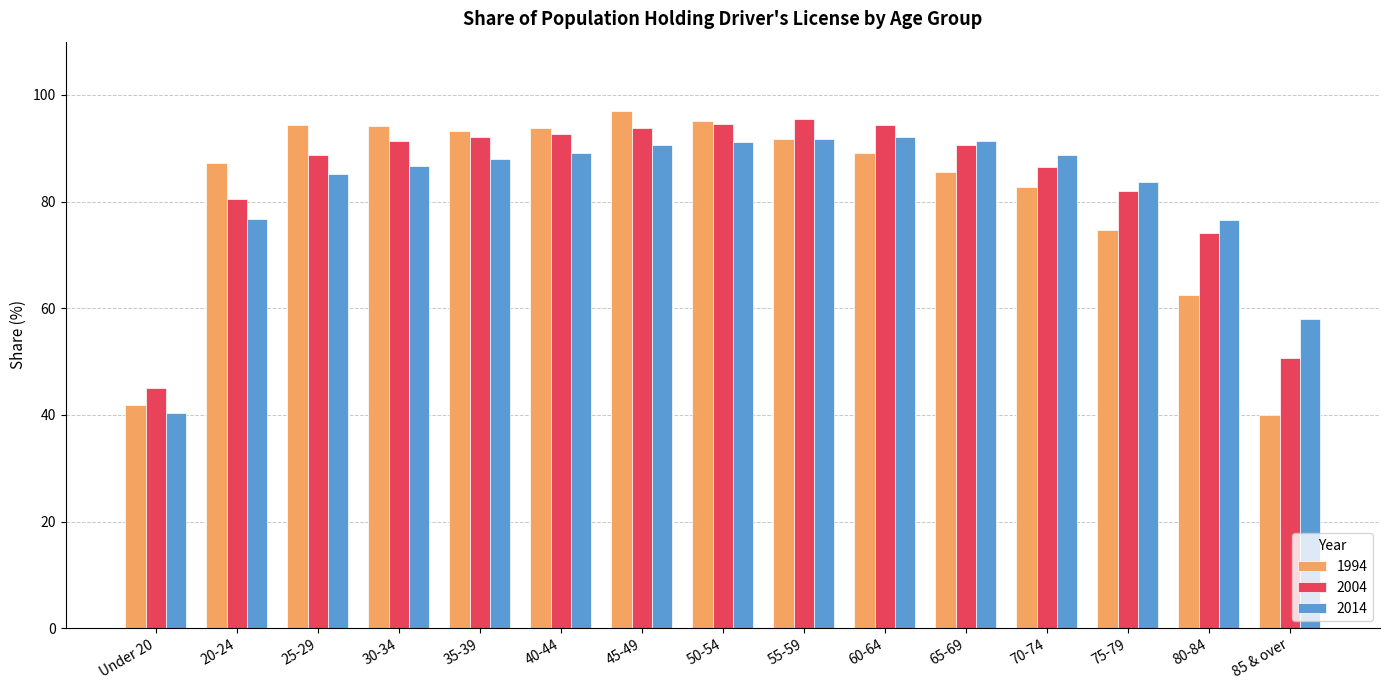

Rank the series by their maximum value, from highest to lowest.

1994, 2004, 2014